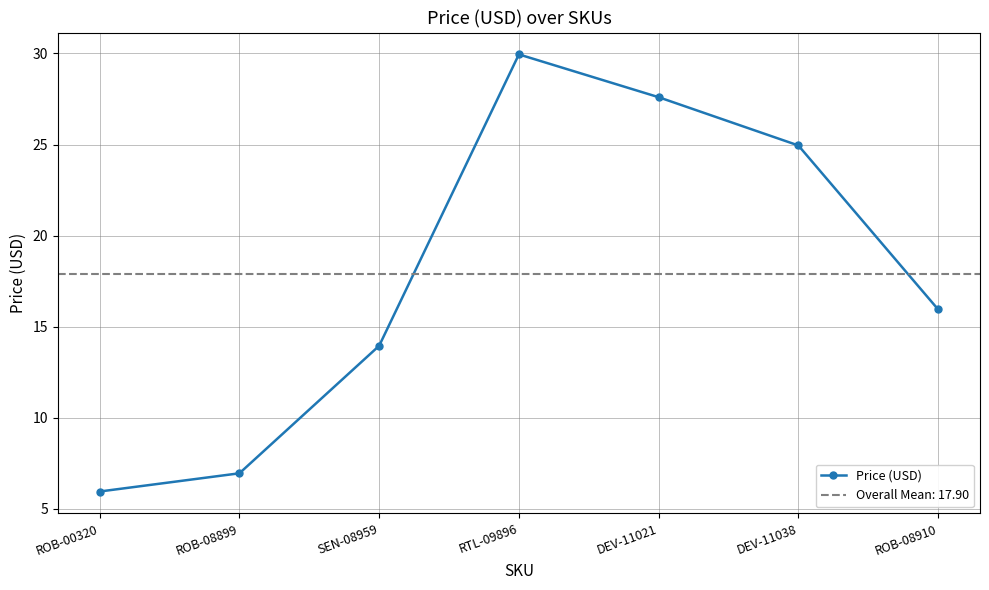

What is the change in value from ROB-00320 to DEV-11038?

+19.0